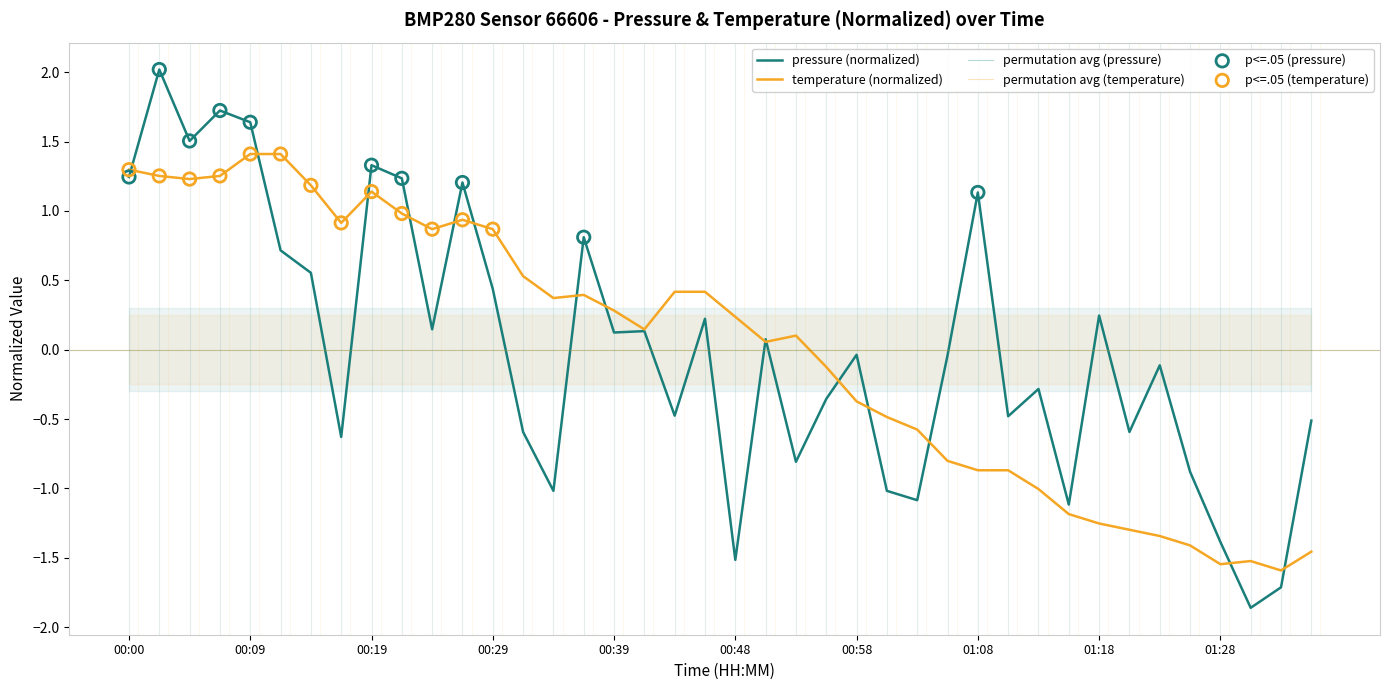

At which category is the sum across all series the highest?

00:02